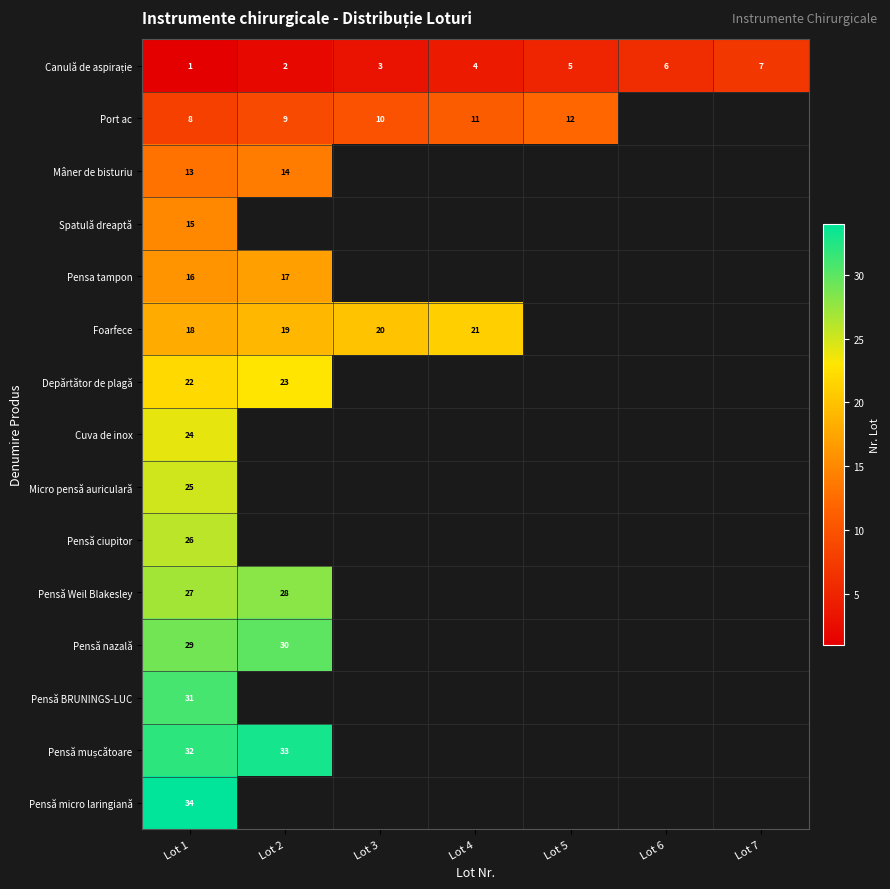

The value of Foarfece at Lot 2 is 19. True or false?

True